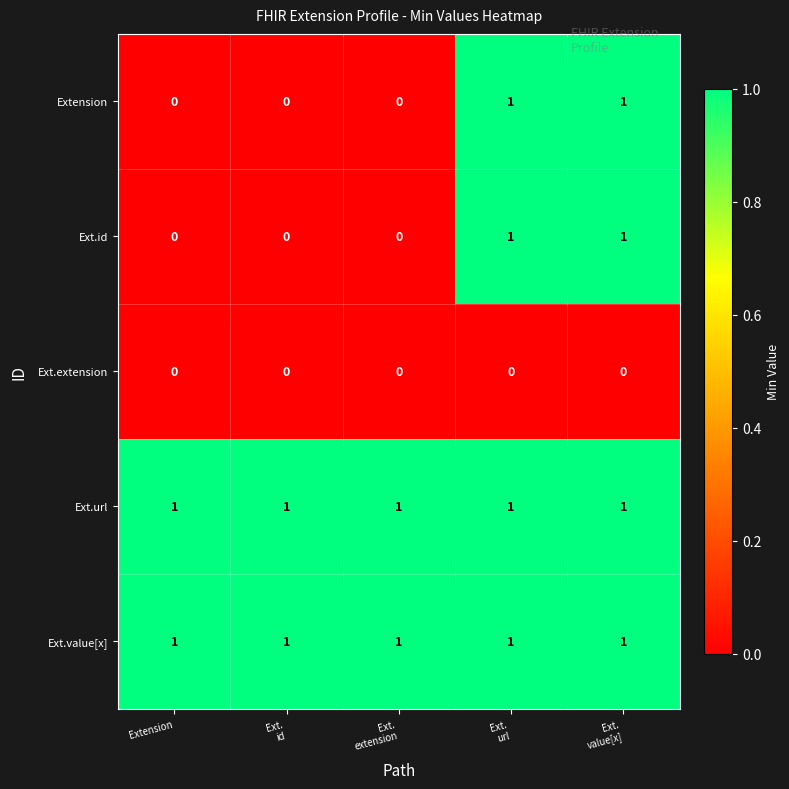

Reading left to right, list all the values displayed in this chart.

Extension: 0	0	0	1	1
Ext.id: 0	0	0	1	1
Ext.extension: 0	0	0	0	0
Ext.url: 1	1	1	1	1
Ext.value[x]: 1	1	1	1	1